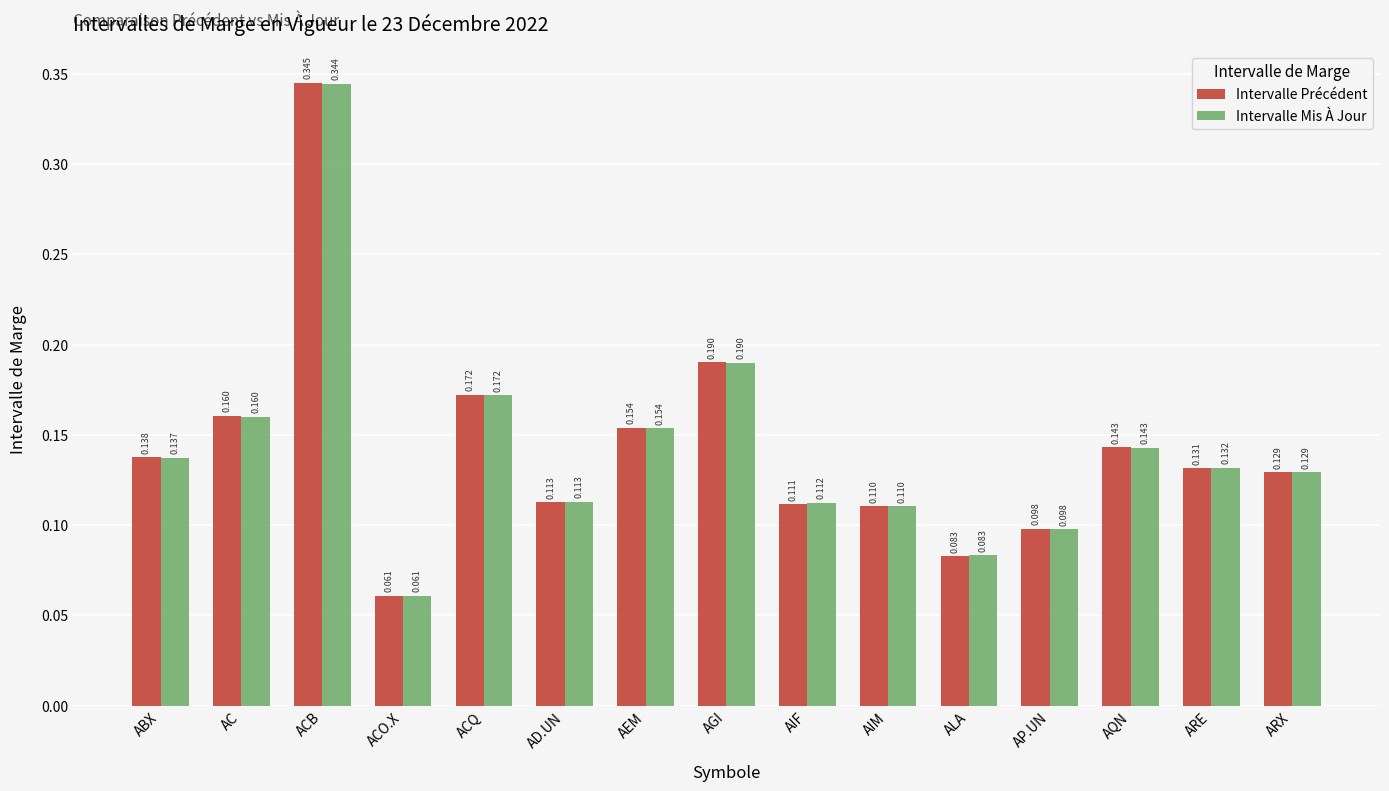

How many bars are there in each group?

2